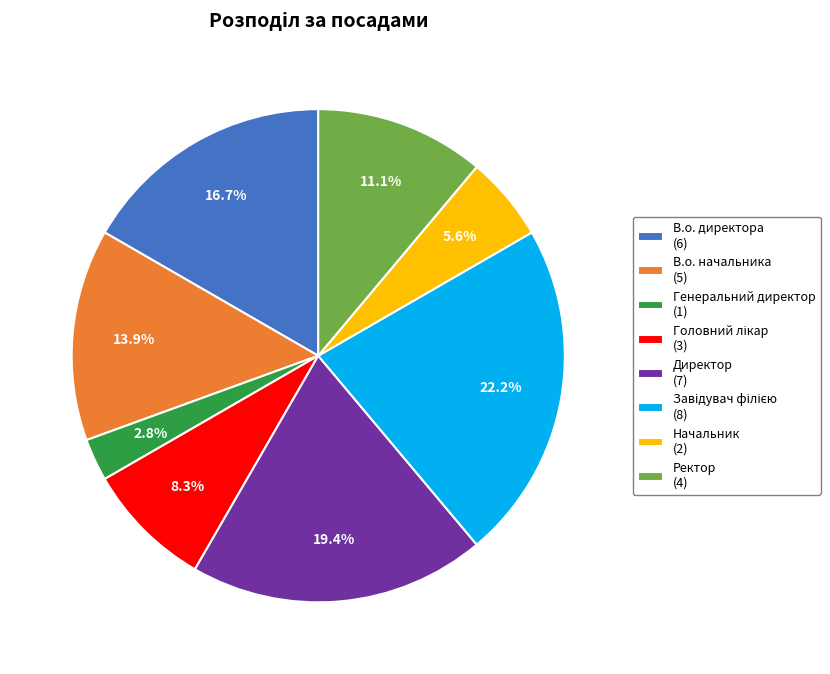

Is it true that Ректор is 2% of the pie?

False